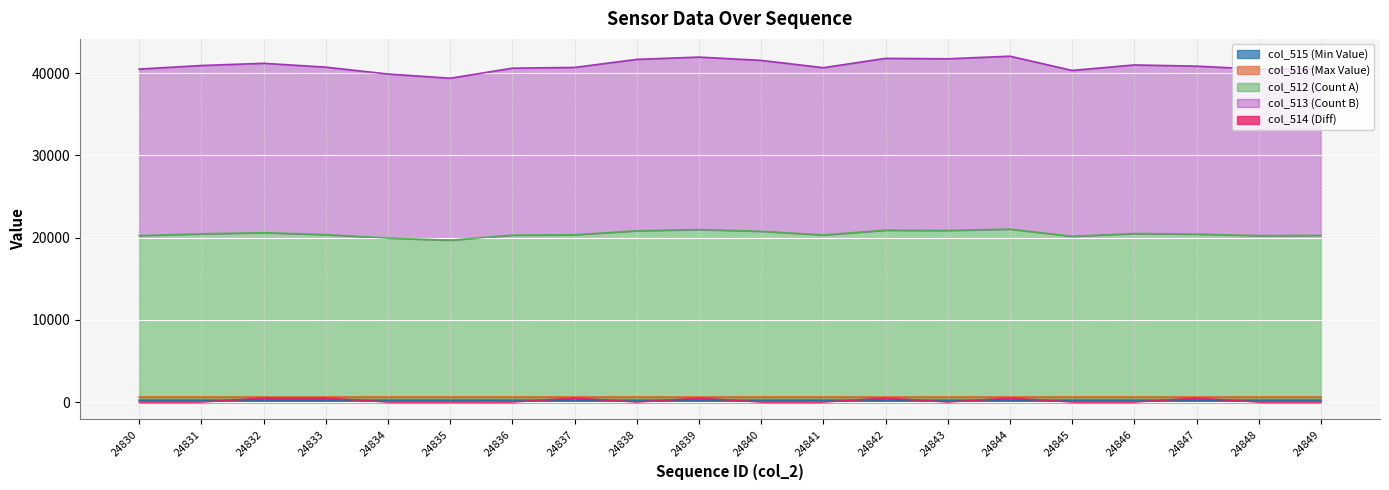

True or false: col_515 and col_514 cross at least once.

True